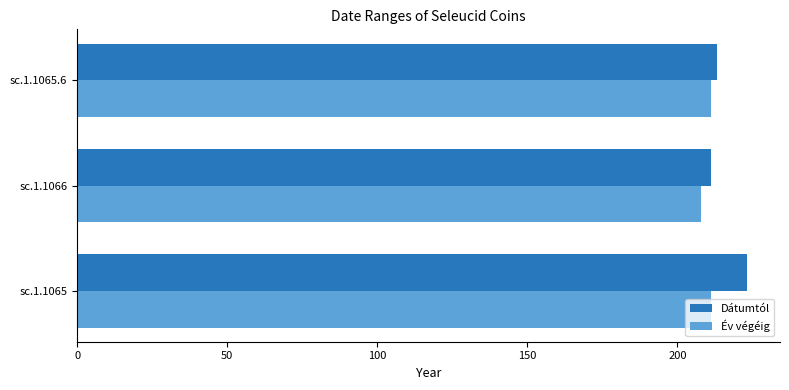

List the series in order of their peak value, highest first.

Dátumtól, Év végéig